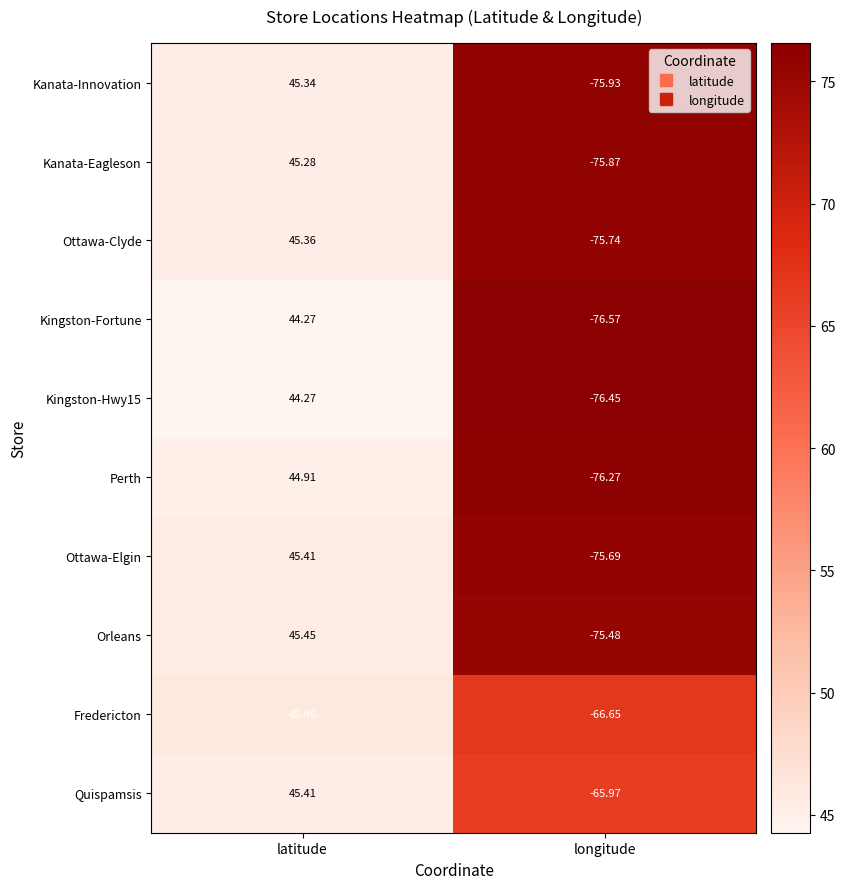

At which category does the chart reach its minimum across all series?

longitude